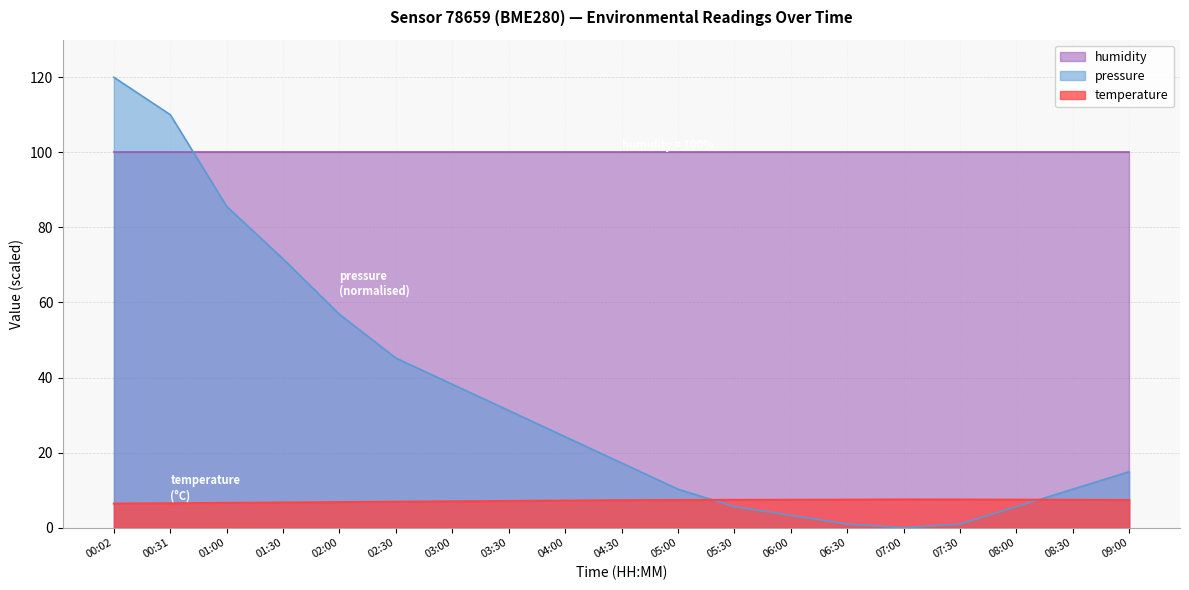

What is the value of the temperature point at the 15th from the left?

7.5